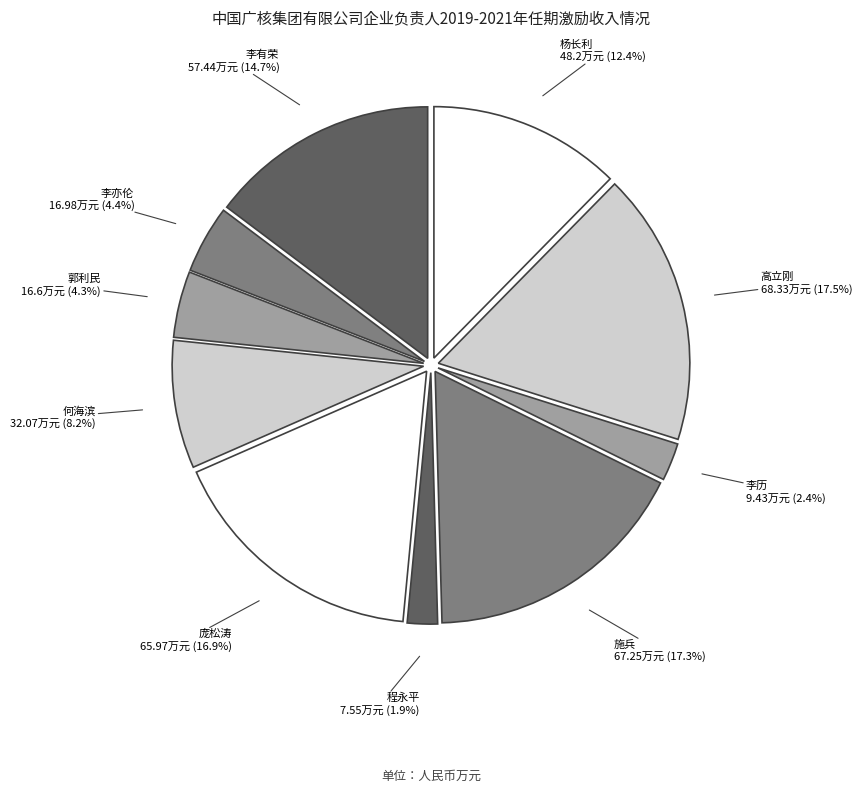

Combined, do 施兵 and 程永平 account for over 50%?

No